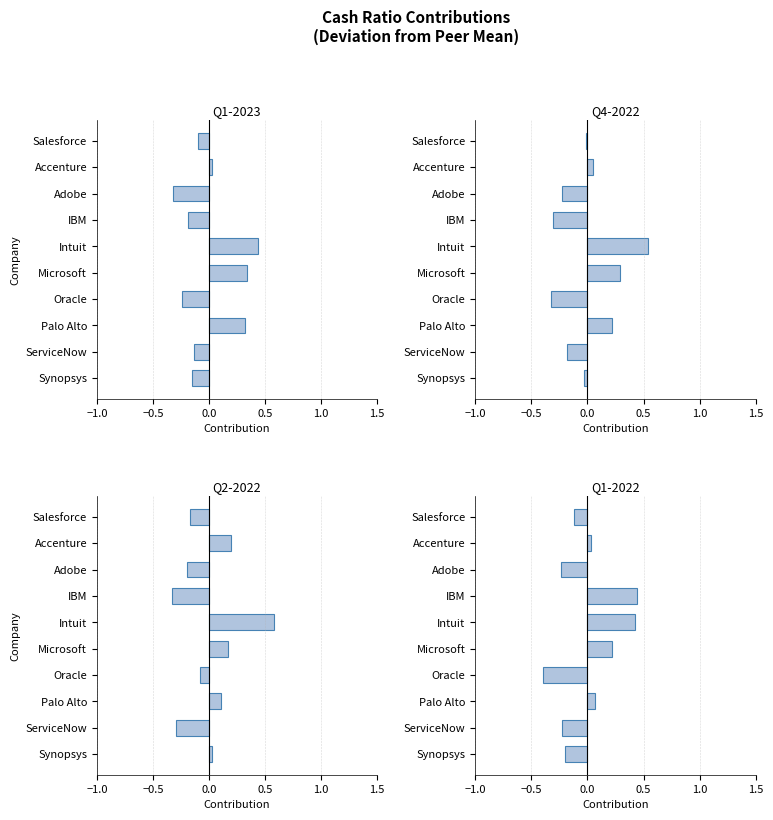

What is the highest value of the Q1-2022 series?

0.4